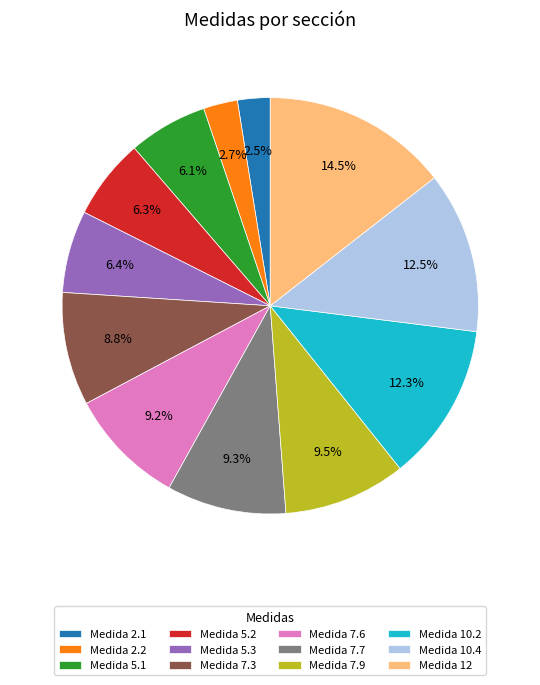

What is the largest slice in the pie chart?

Medida 12